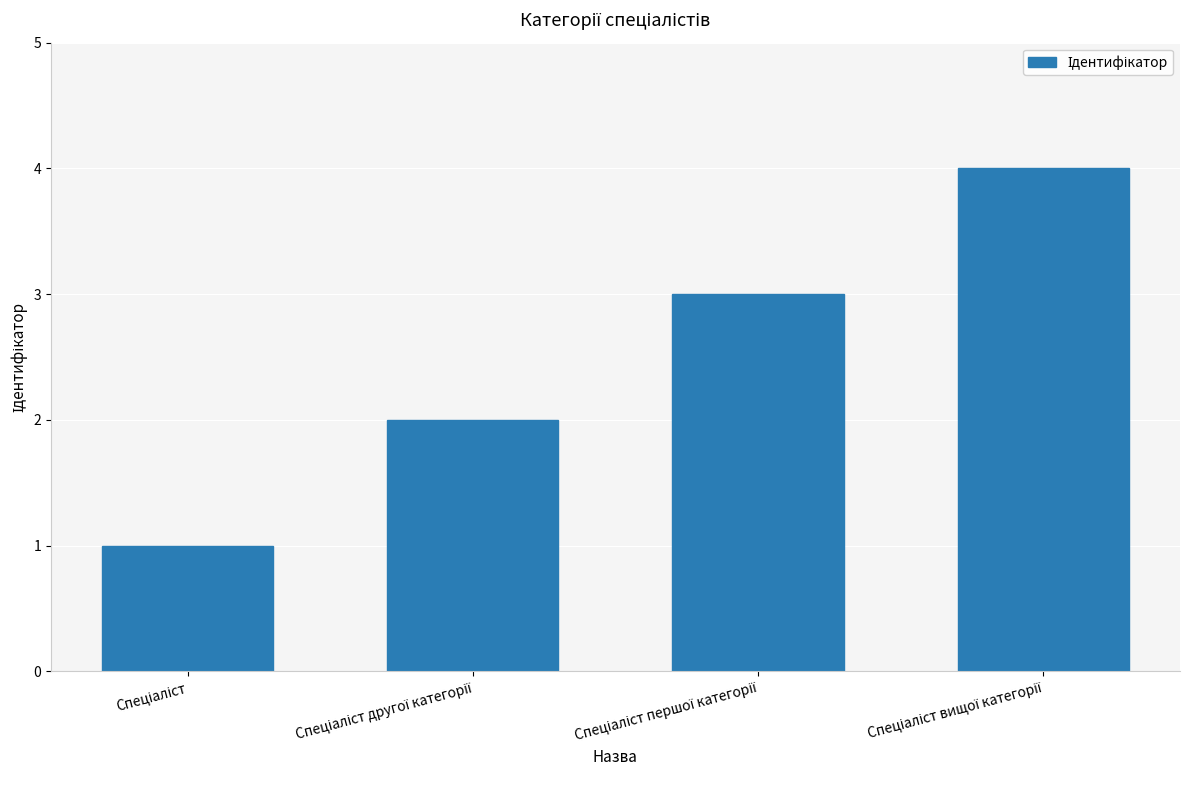

What is the maximum value shown in the chart?

4